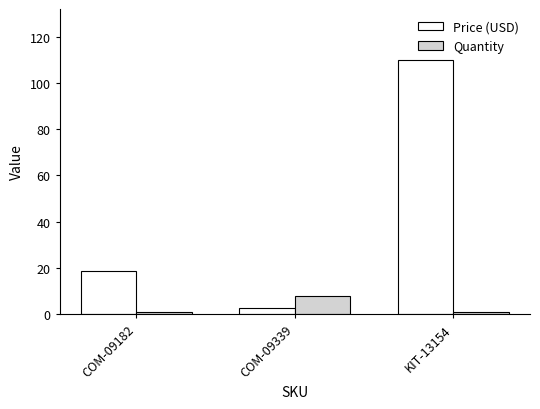

Which series has the largest total across all categories?

Price (USD)